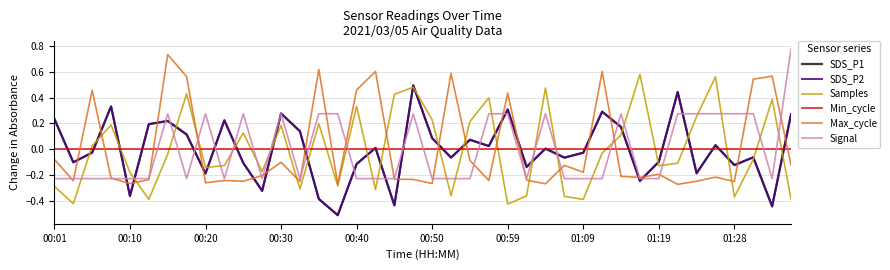

How many intersections are there between Min_cycle and Signal?

21